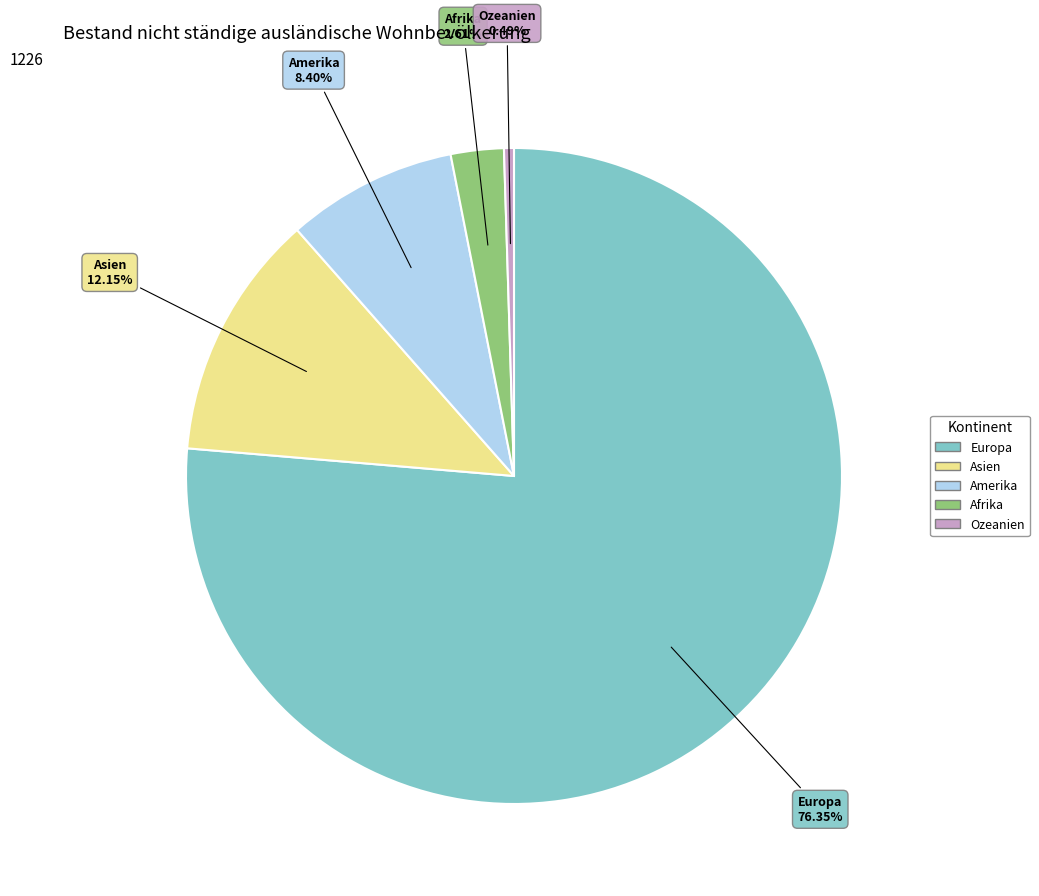

True or false: Europa accounts for 76% of the total.

True